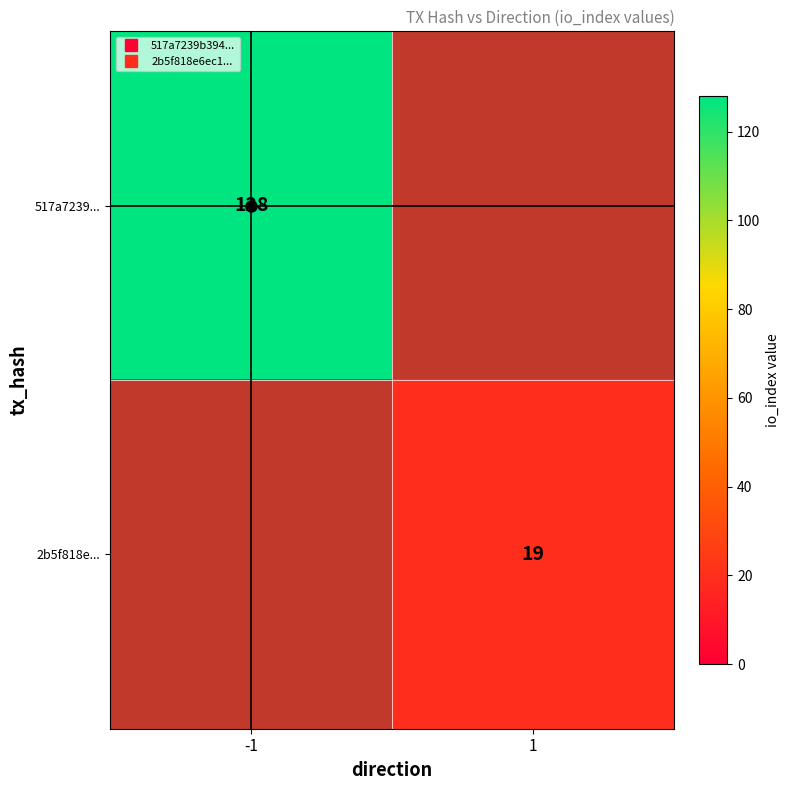

At which category is the sum across all series the highest?

-1